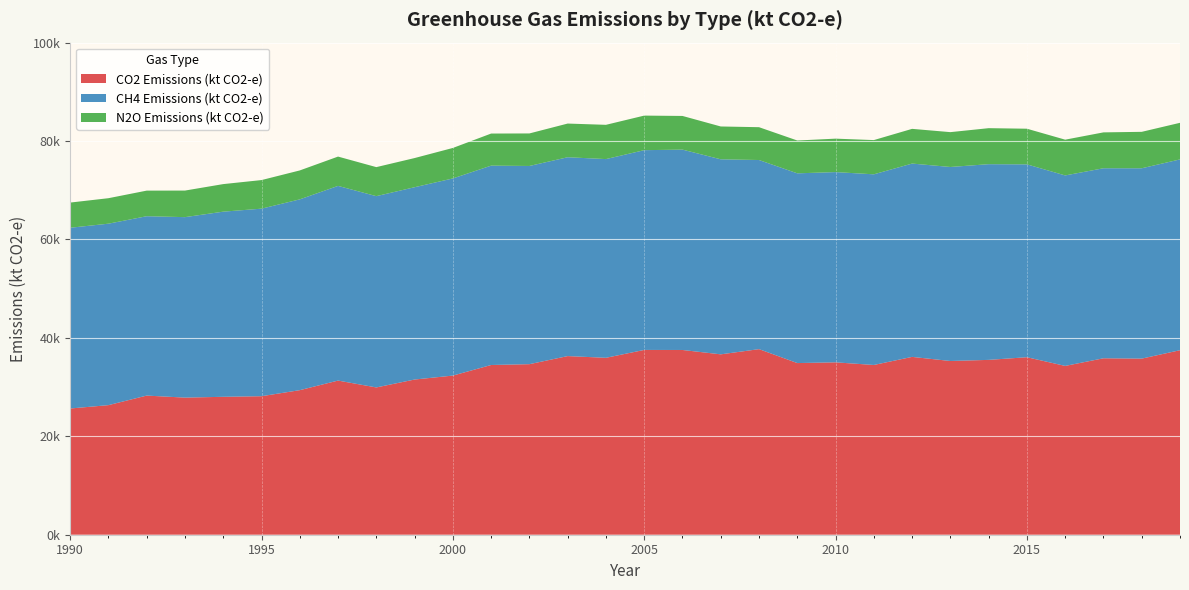

Reading right to left, list all the values displayed in this chart.

CO2 Emissions (kt CO2-e): 37494.5	35789.2	35854.8	34304.7	36071.3	35531.4	35304.7	36137.9	34497.0	35031.3	34882.5	37713.3	36657.3	37543.4	37553.5	35953.3	36300.9	34659.5	34490.0	32339.4	31537.7	29930.6	31326.2	29377.3	28148.8	28027.5	27862.7	28274.9	26332.8	25649.3
CH4 Emissions (kt CO2-e): 38775.8	38679.9	38618.6	38709.2	39192.9	39768.9	39426.5	39287.1	38743.6	38660.8	38558.7	38432.8	39633.9	40716.8	40593.9	40382.1	40410.2	40277.1	40514.8	40064.2	39080.8	38872.7	39559.5	38773.1	38111.5	37623.1	36676.1	36450.0	36875.9	36730.7
N2O Emissions (kt CO2-e): 7437.1	7403.8	7289.9	7267.1	7244.0	7317.4	7080.3	7053.3	6956.8	6796.5	6670.9	6670.8	6671.9	6842.2	7024.6	6962.4	6844.1	6610.0	6519.8	6194.4	5925.9	5898.3	5958.4	5878.6	5810.4	5600.8	5398.7	5202.0	5178.2	5117.4